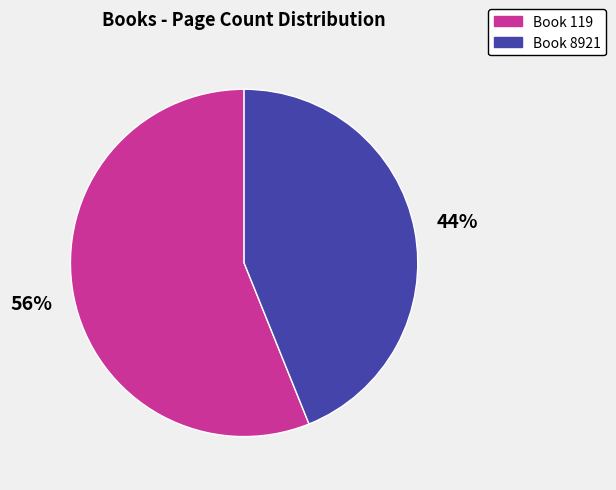

How many slices are in this pie chart?

2